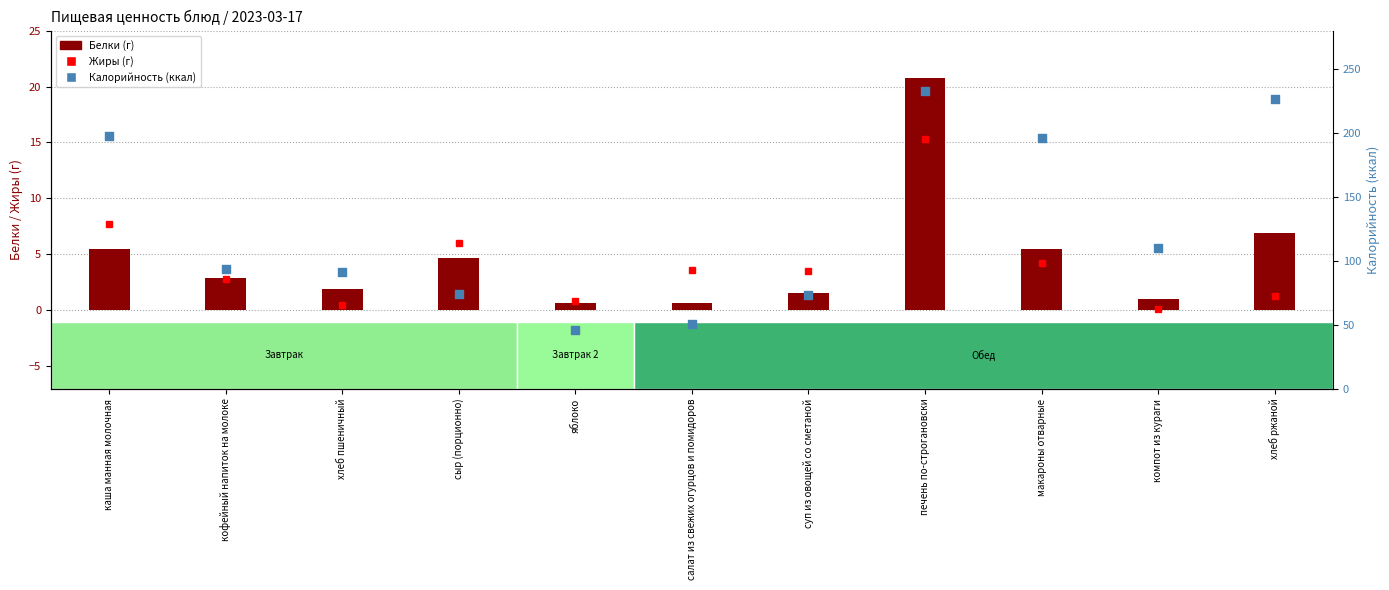

At how many categories does at least one series exceed 70?

9